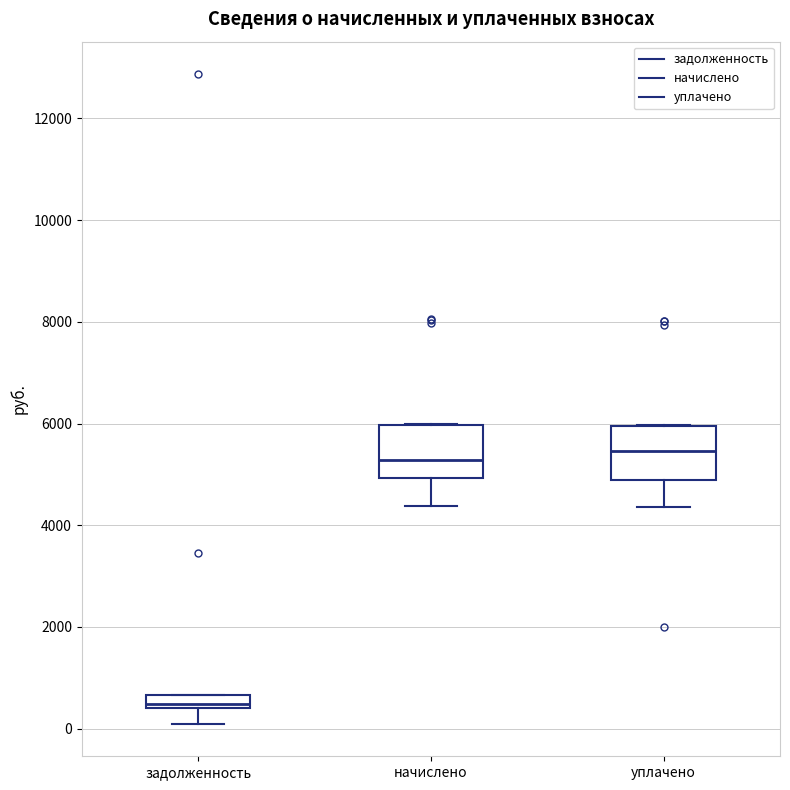

Where does the lower whisker of the box for задолженность end on the y-axis? The values are not printed on the chart, so give them approximately, as read against the axis.

0